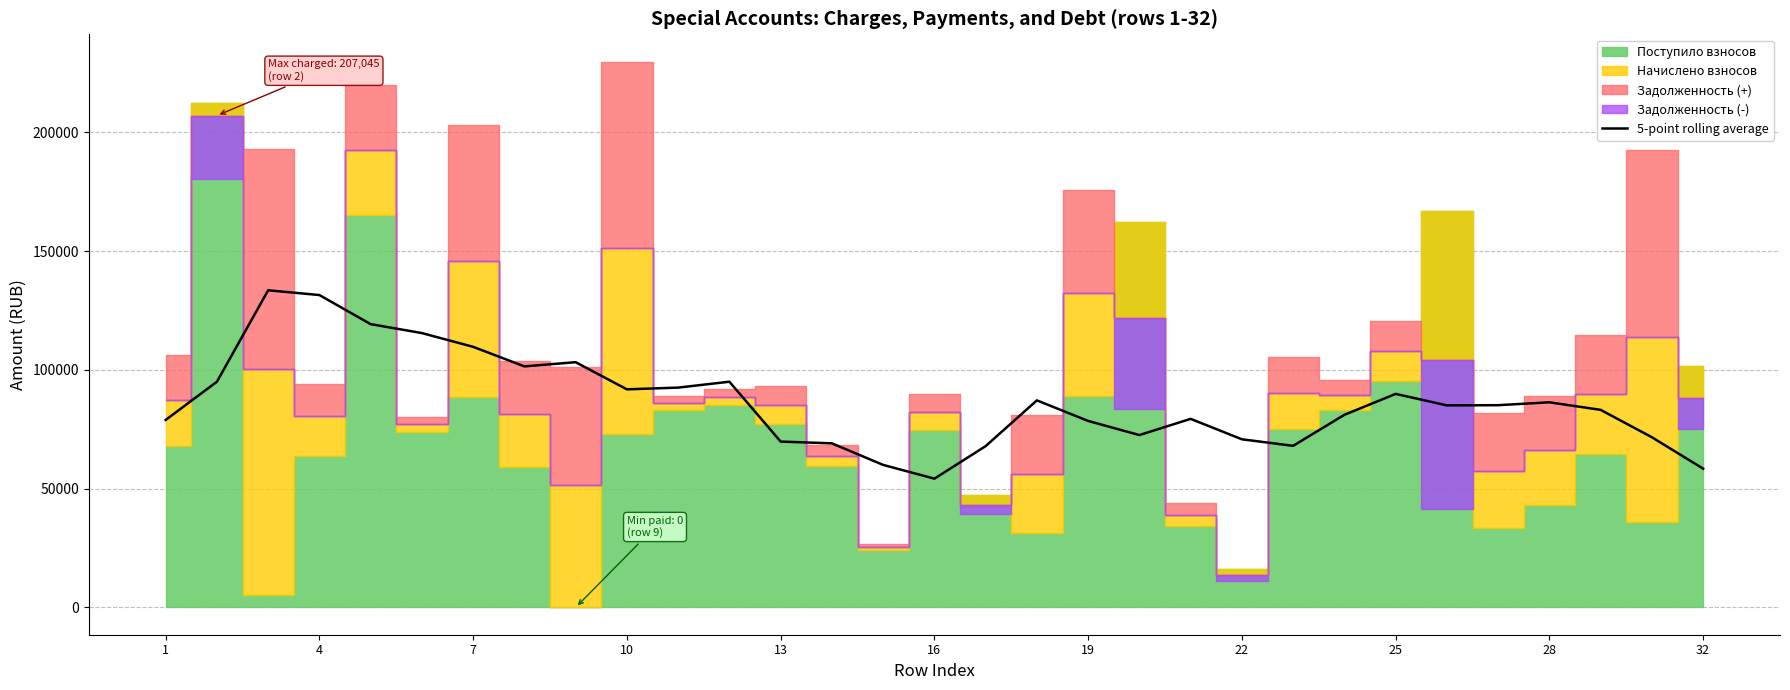

What is the difference between the second highest and minimum values?

77293.9